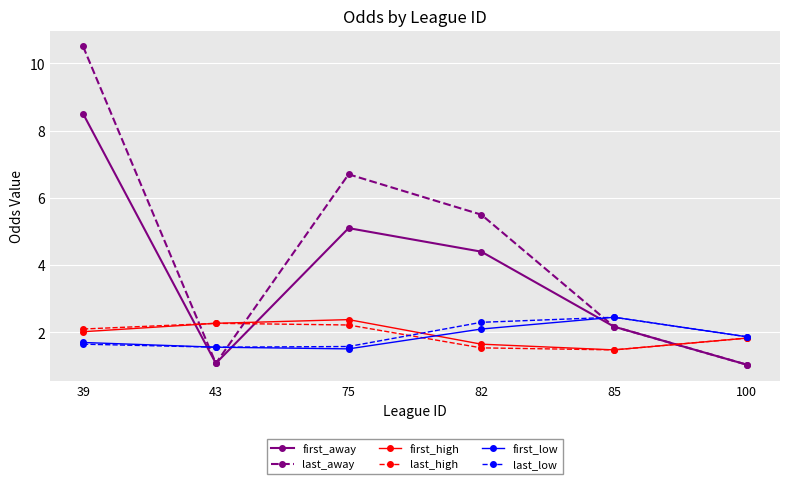

What are all the series names shown in the legend?

first_away, last_away, first_high, last_high, first_low, last_low